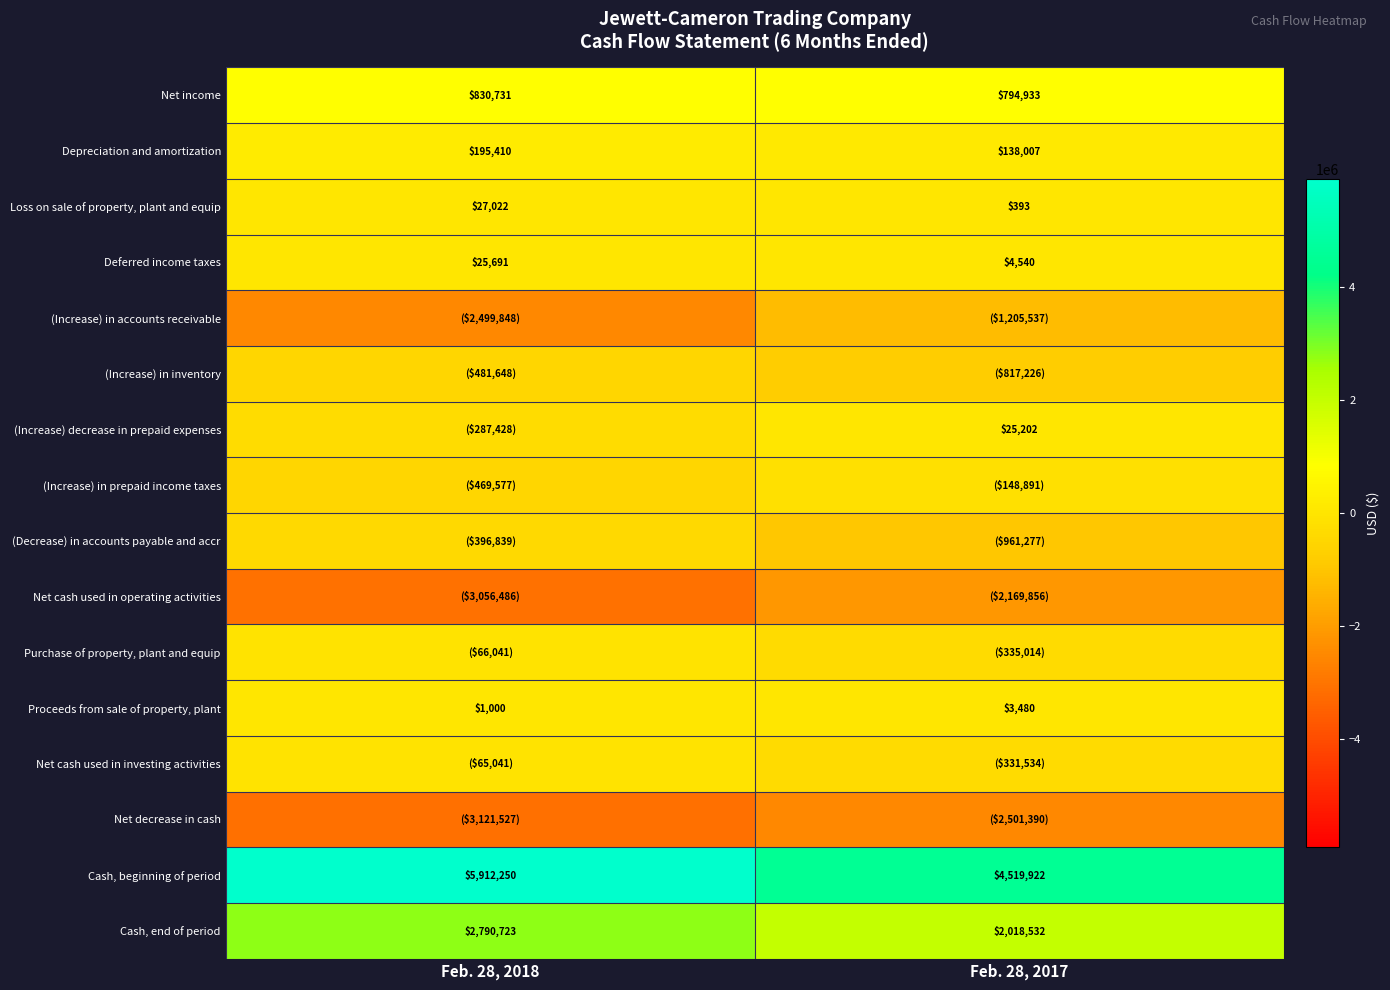

Between Feb. 28, 2017 and Feb. 28, 2018, which is larger?

Feb. 28, 2018